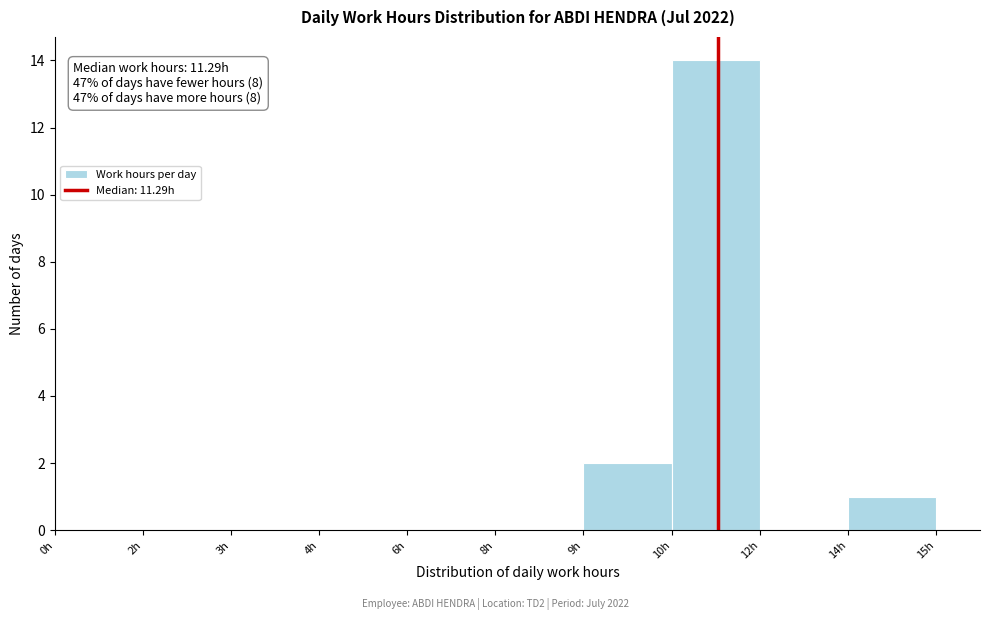

Reading left to right, extract all data points from this chart.

0h=0	2h=0	3h=0	4h=0	6h=0	8h=0	9h=2	10h=14	12h=0	14h=1